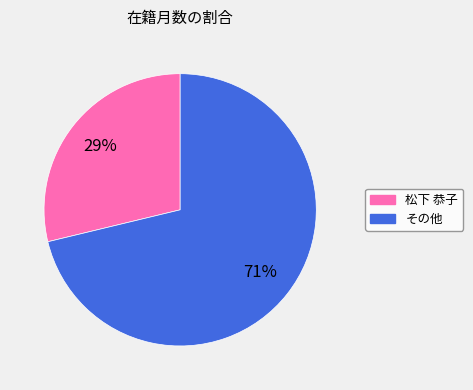

Approximately how many times larger is the value at 松下 恭子 compared to その他?

0.4